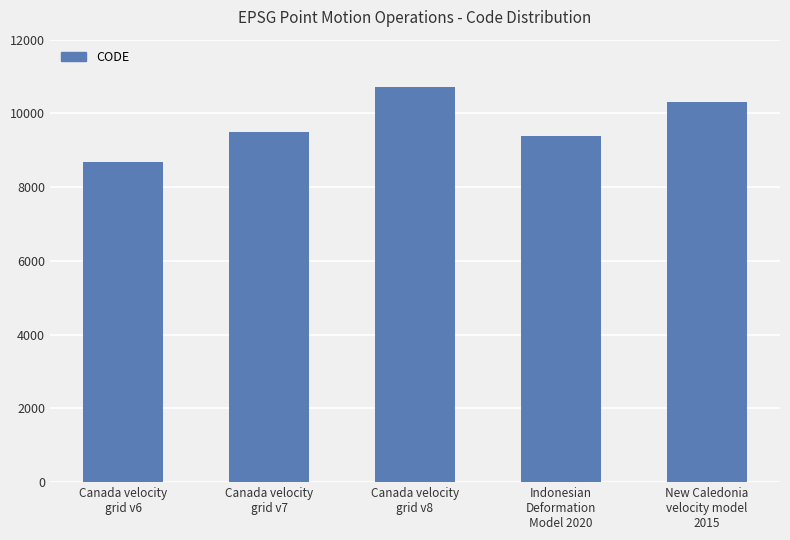

What is the difference between the maximum and second lowest values?

1332